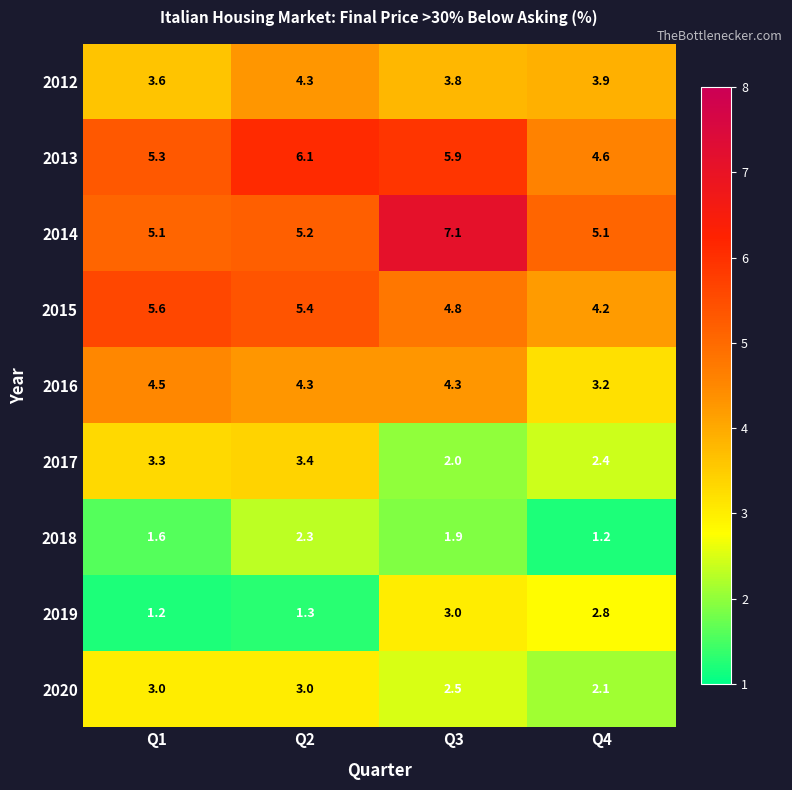

The 2012 series shows 3.8 at Q3. True or false?

True